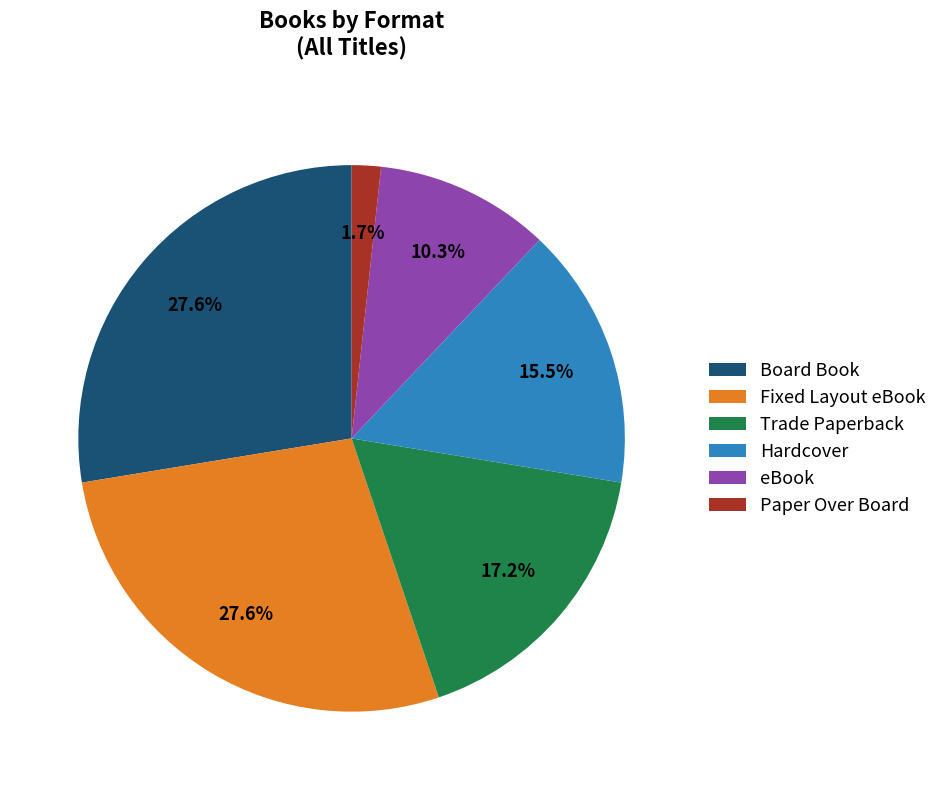

Is it true that Fixed Layout eBook is 28% of the pie?

True